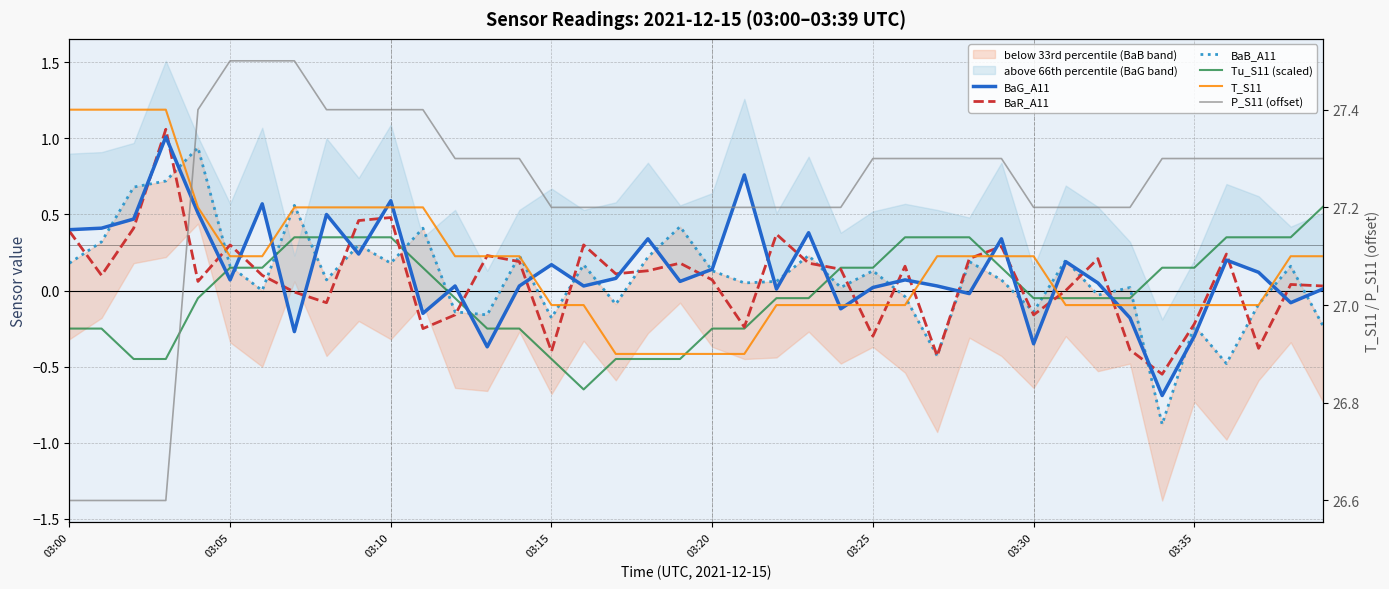

Is it true that BaB_A11 equals 0.4 at 14?

False